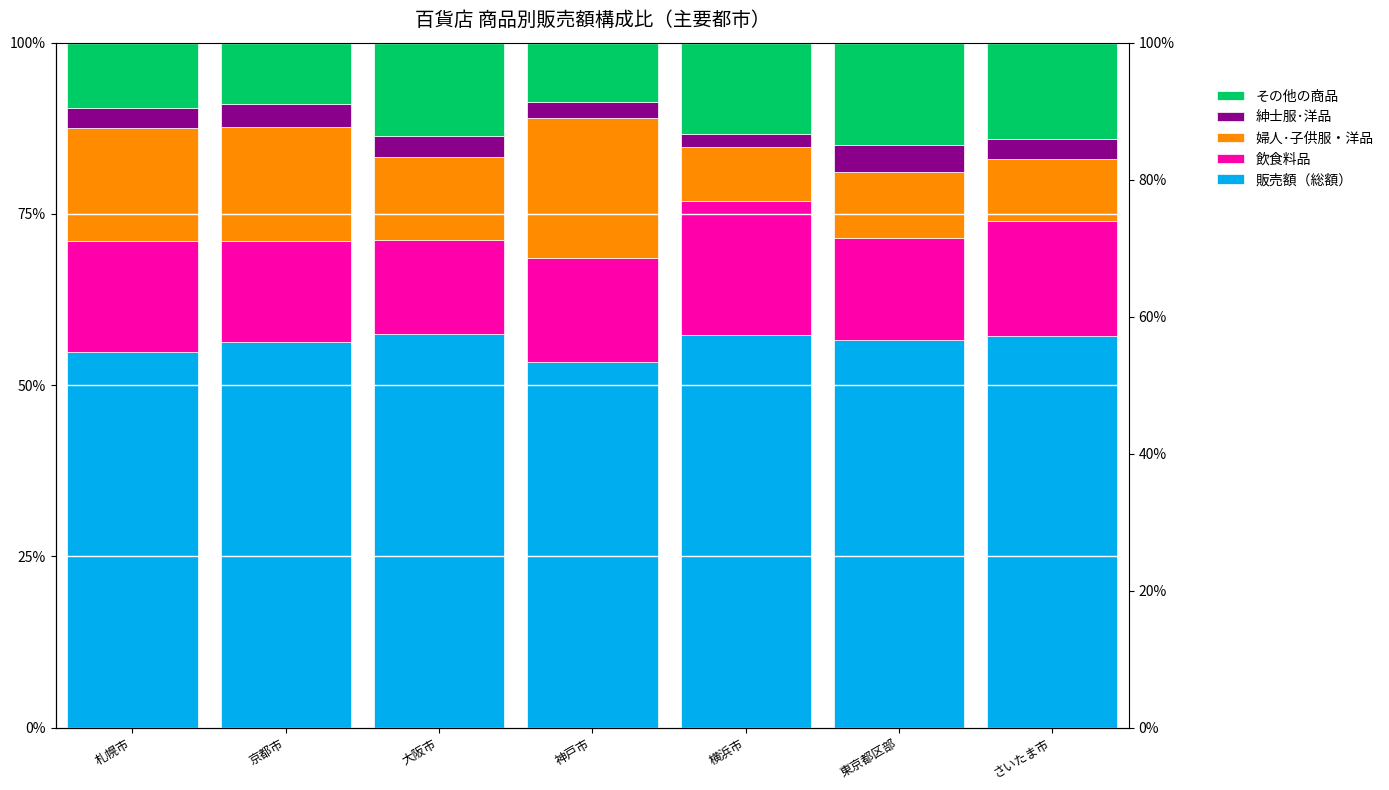

What is the approximate value of 飲食料品 at 神戸市?

15.2